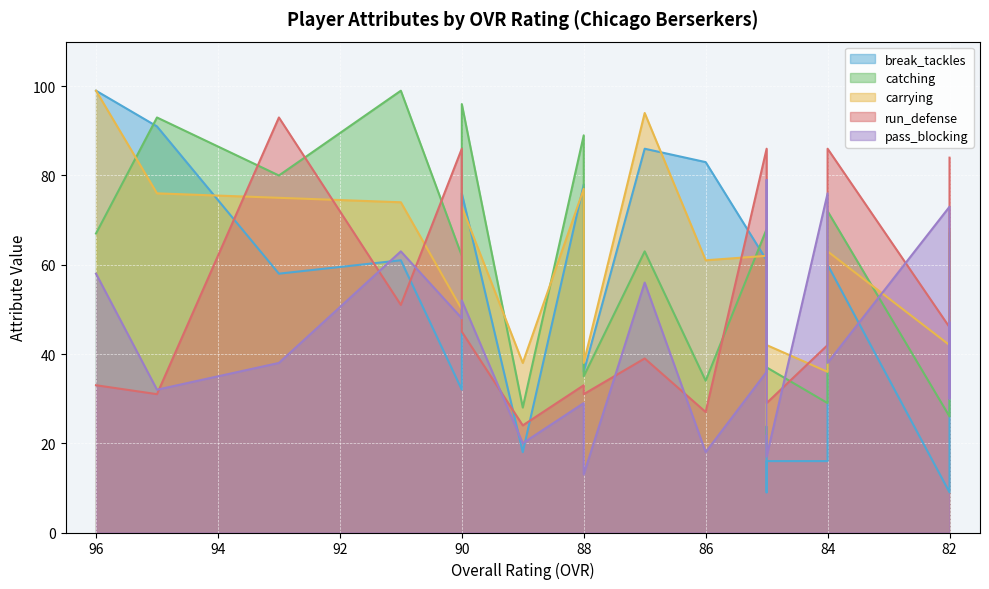

What is the average value of the pass_blocking series?

44